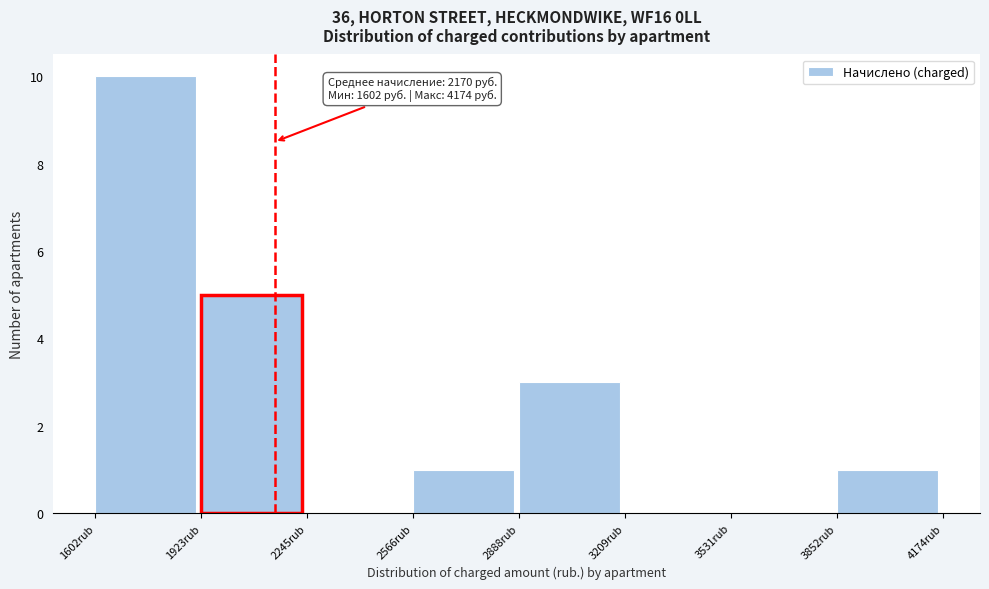

Which range on the x-axis has the tallest bar?

1600 to 1900